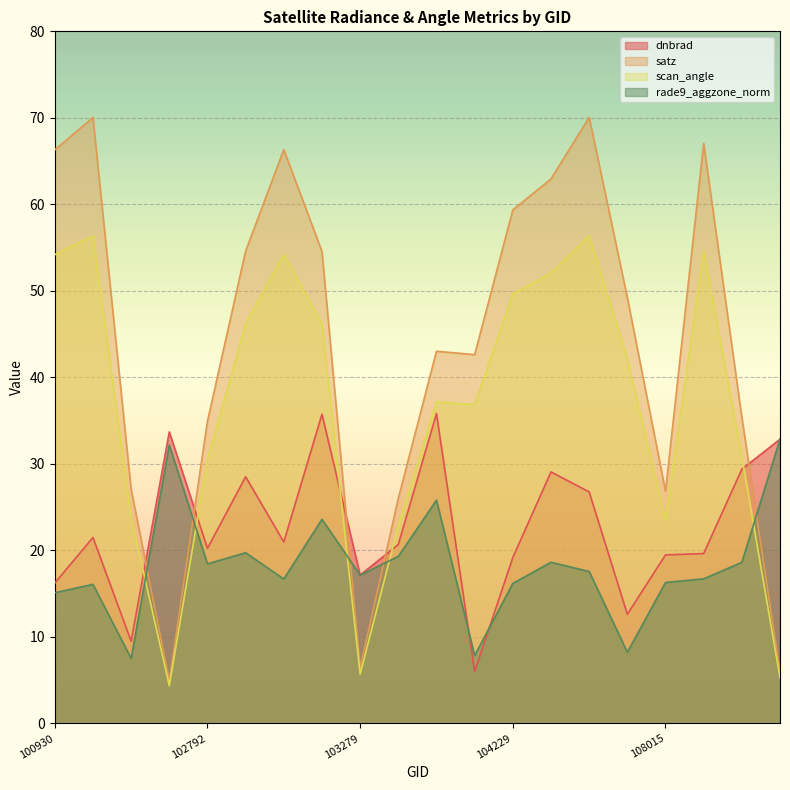

True or false: scan_angle and satz cross at least once.

False